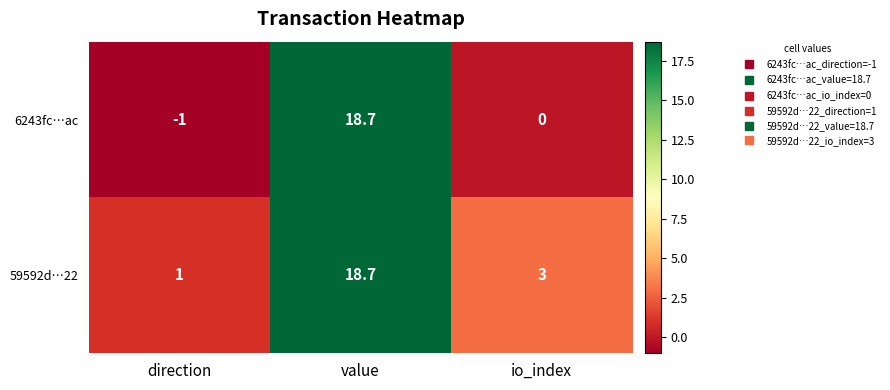

At which label is 6243fc…ac closest to 8?

io_index